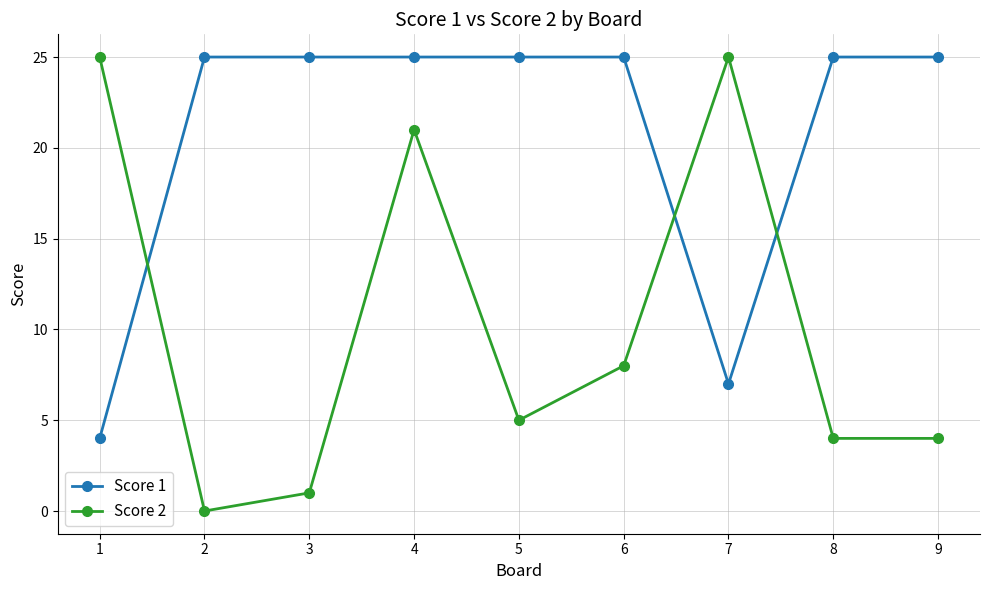

Reading right to left, what are all the values shown in this chart?

Score 1: 9=25	8=25	7=7	6=25	5=25	4=25	3=25	2=25	1=4
Score 2: 9=4	8=4	7=25	6=8	5=5	4=21	3=1	2=0	1=25